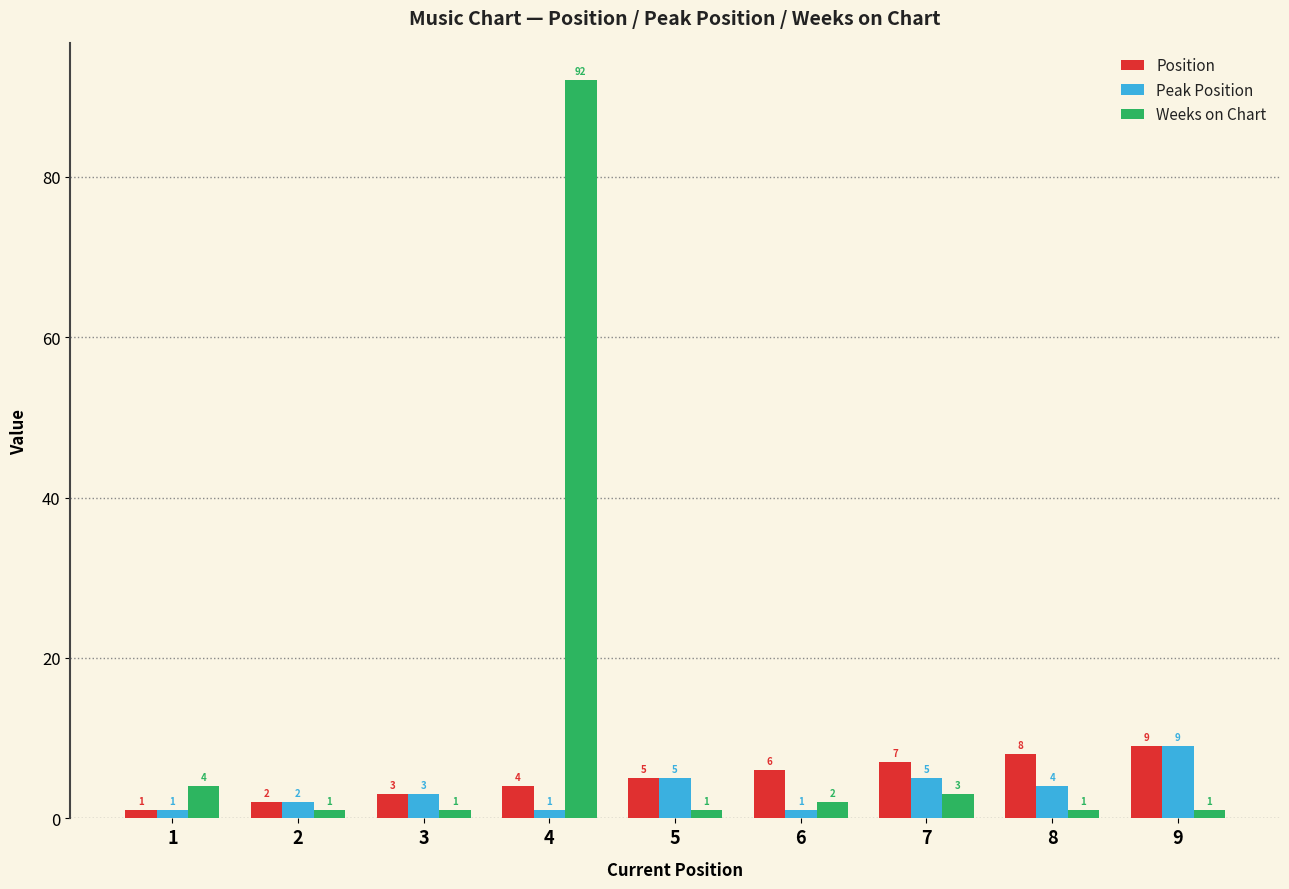

What value does the Position series have at 8?

8